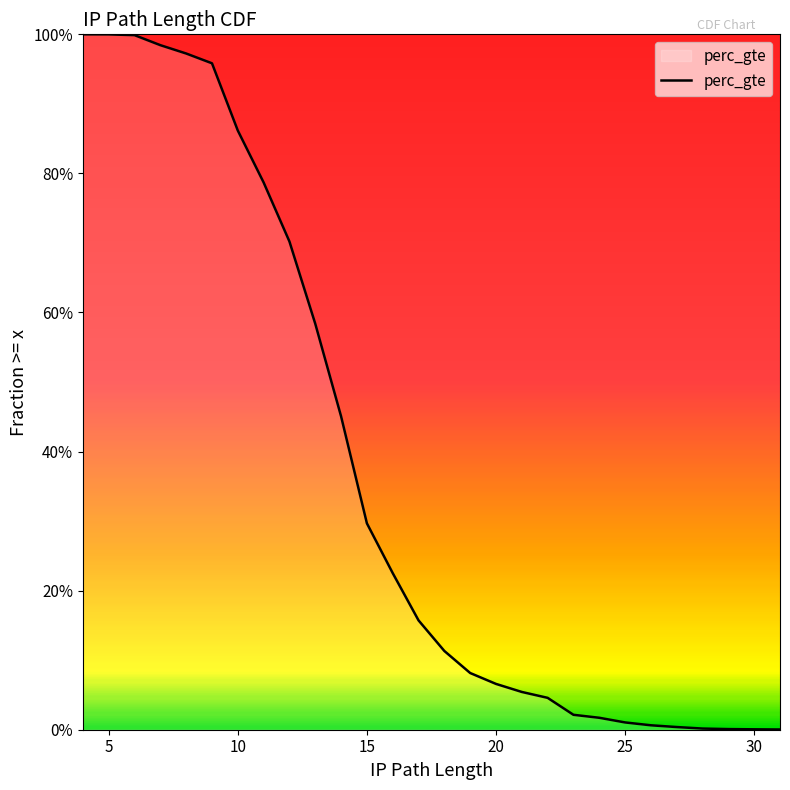

How many values exceed 0?

28